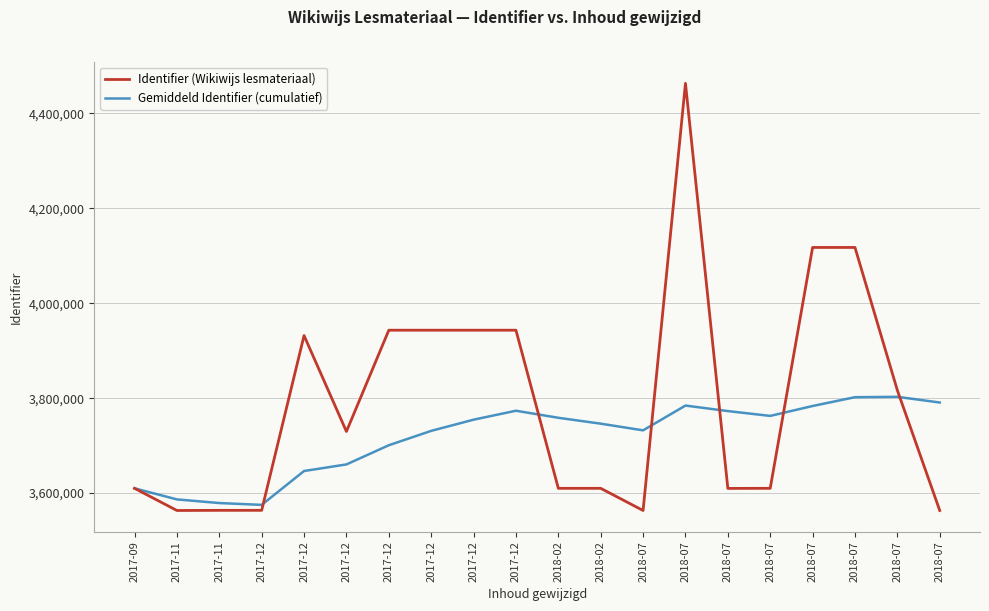

What are all the series names shown in the legend?

Identifier (Wikiwijs lesmateriaal), Gemiddeld Identifier (cumulatief)